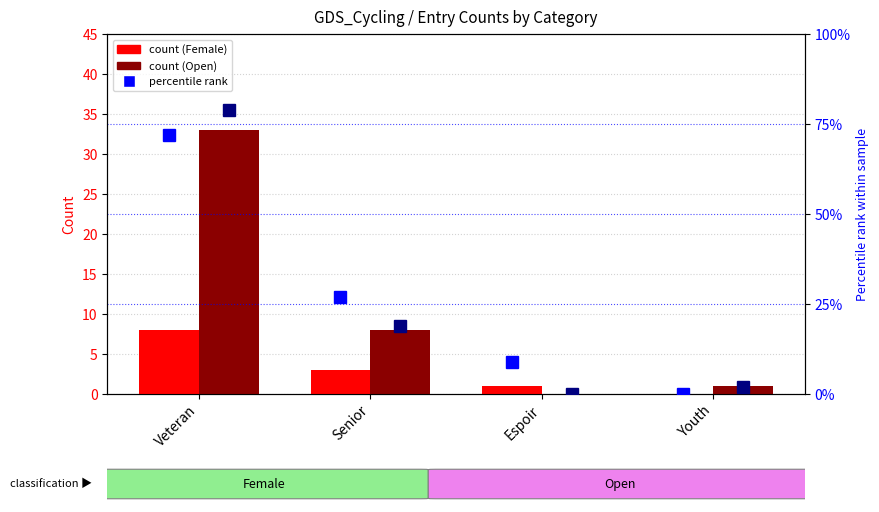

At which label does Female % rank first exceed 27?

Veteran